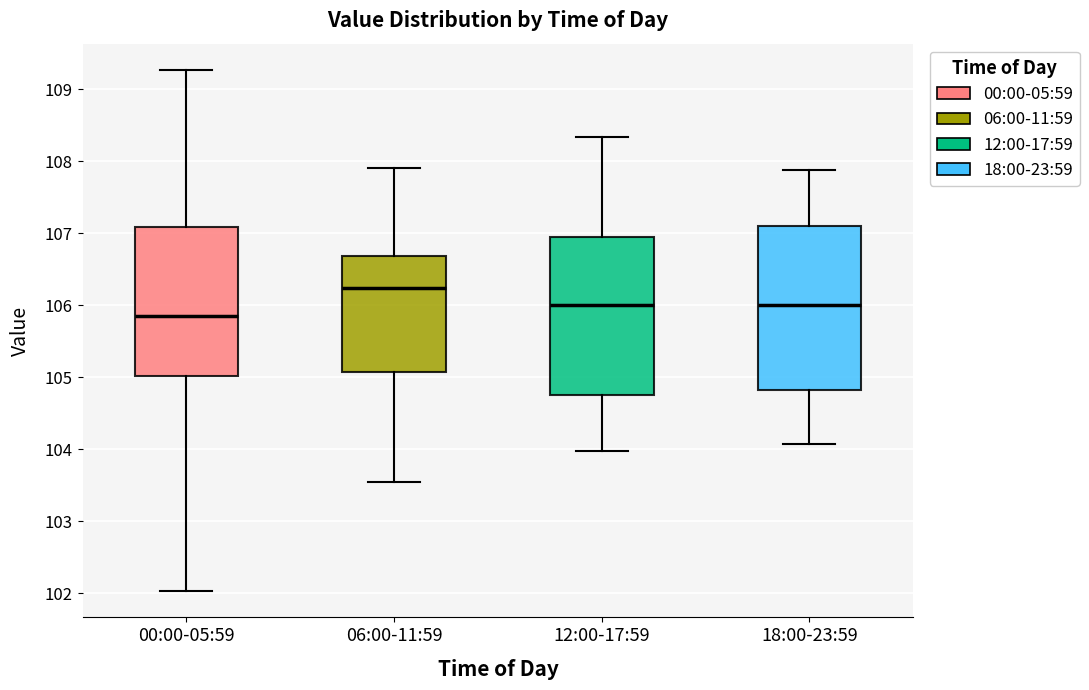

Reading left to right, transcribe this box plot: for each box, give where its median line is, the range the box spans, and where its two whiskers end, as read against the y-axis. The values are not printed on the chart, so give them approximately, as read against the axis.

00:00-05:59: median 105.9, box 105.0 to 107.1, whiskers 102.0 to 109.3
06:00-11:59: median 106.2, box 105.1 to 106.7, whiskers 103.6 to 107.9
12:00-17:59: median 106.0, box 104.8 to 106.9, whiskers 104.0 to 108.3
18:00-23:59: median 106.0, box 104.8 to 107.1, whiskers 104.1 to 107.9